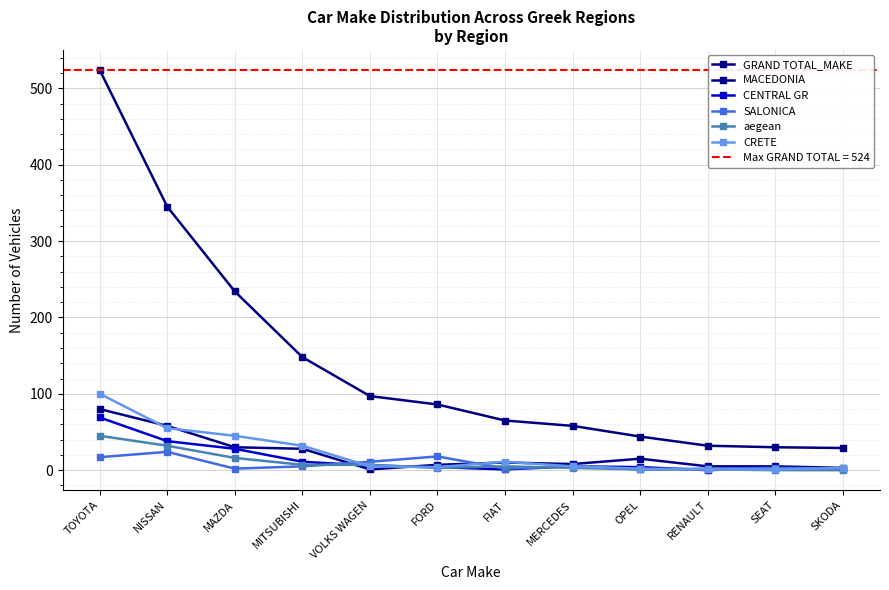

How many intersections are there between CENTRAL GR and SALONICA?

2